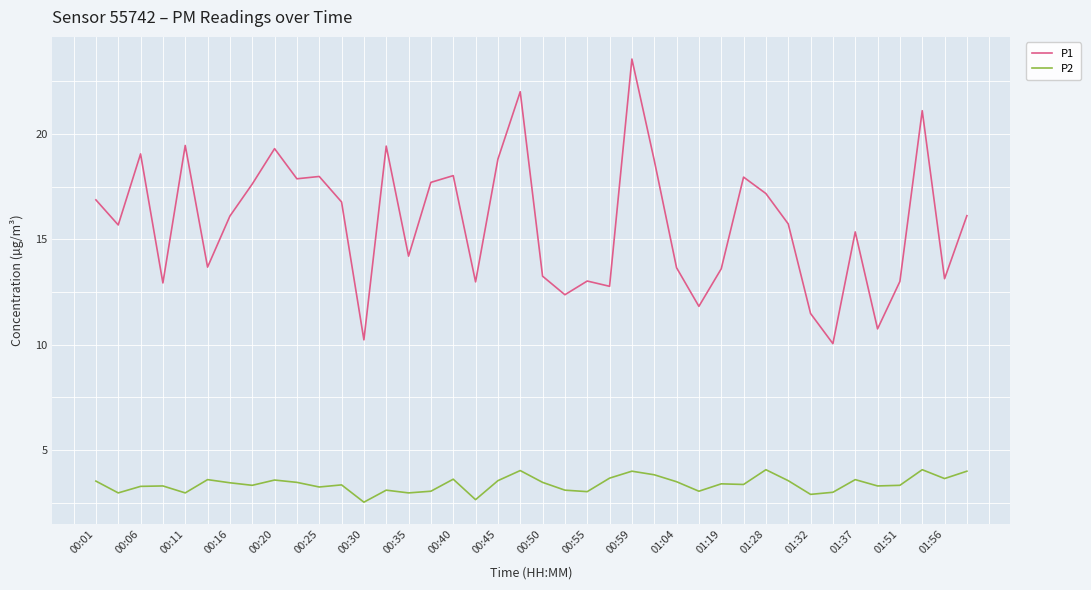

Which series has the widest spread of values?

P1